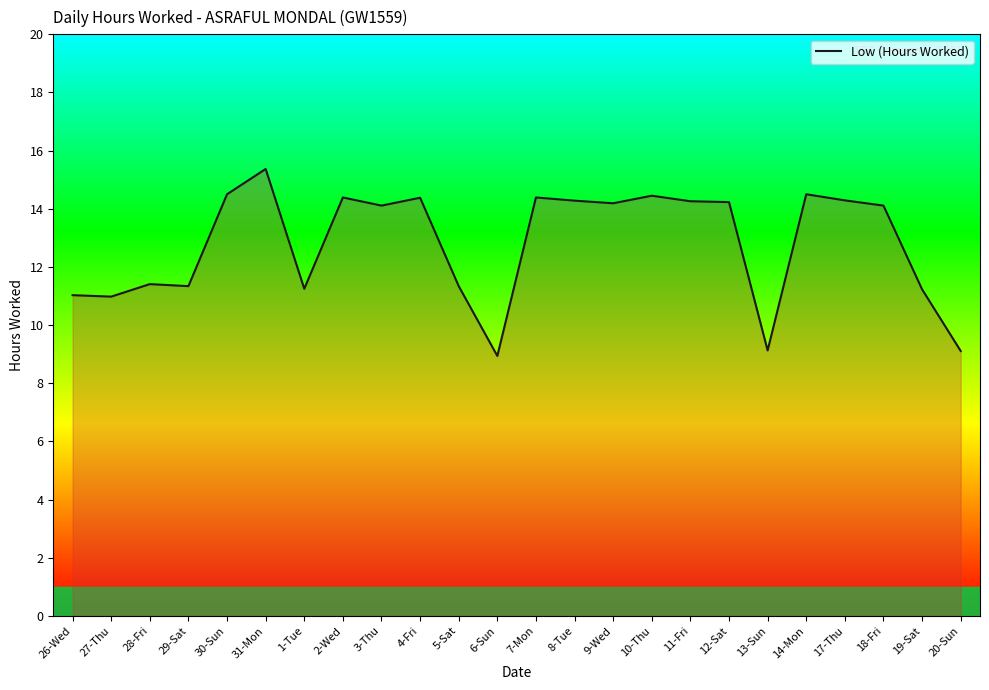

What position from the right is 30-Sun?

20